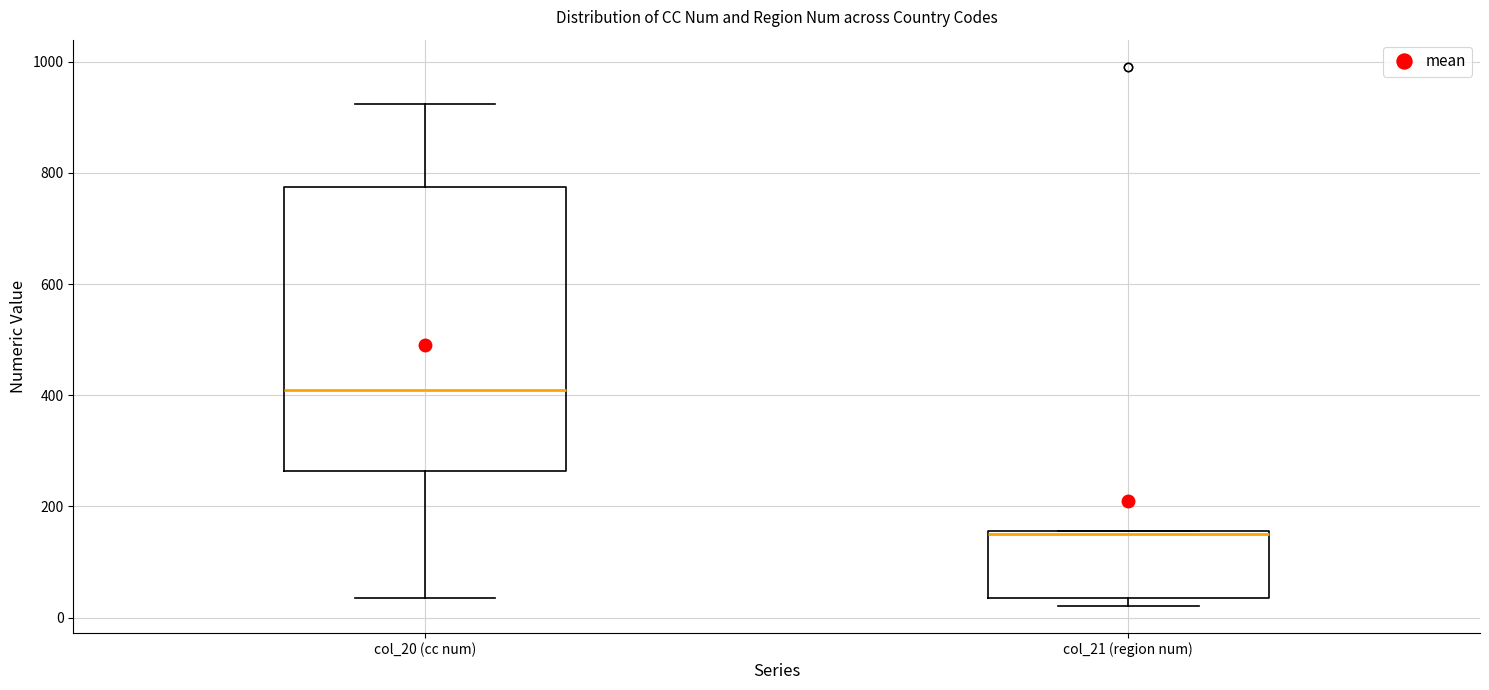

Which box is the tallest, from its lower edge to its upper edge?

col_20 (cc num)